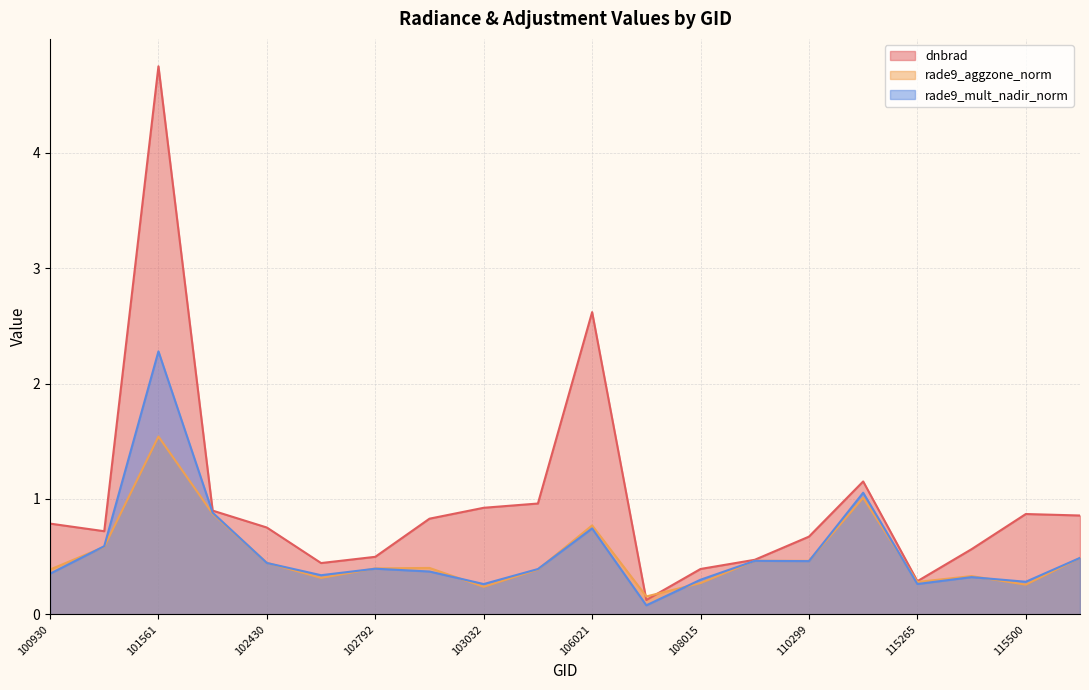

Where is the first local minimum for dnbrad?

101181